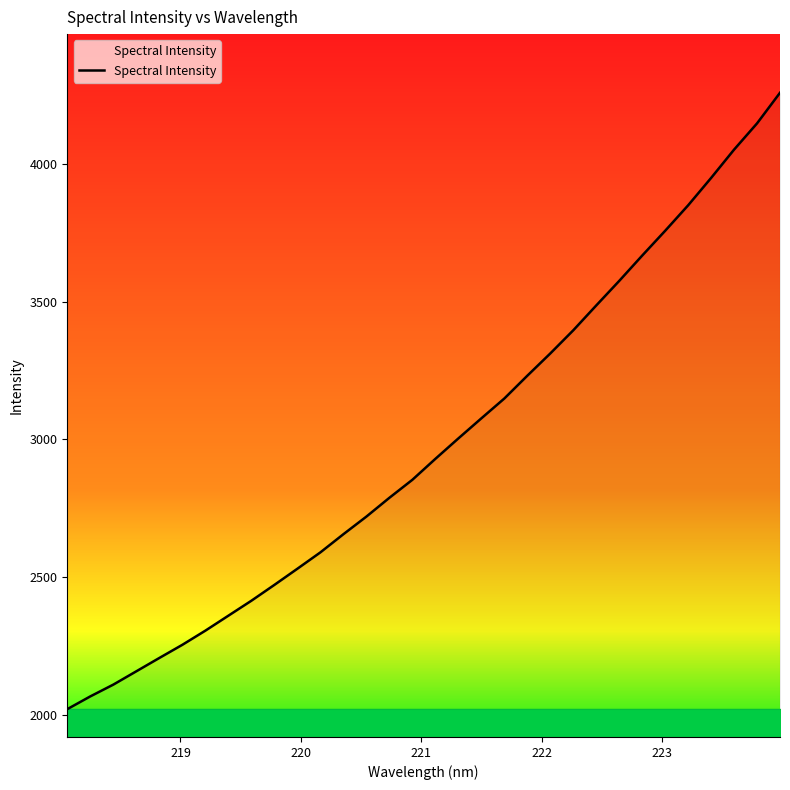

What is the difference between the maximum and minimum values?

2237.9